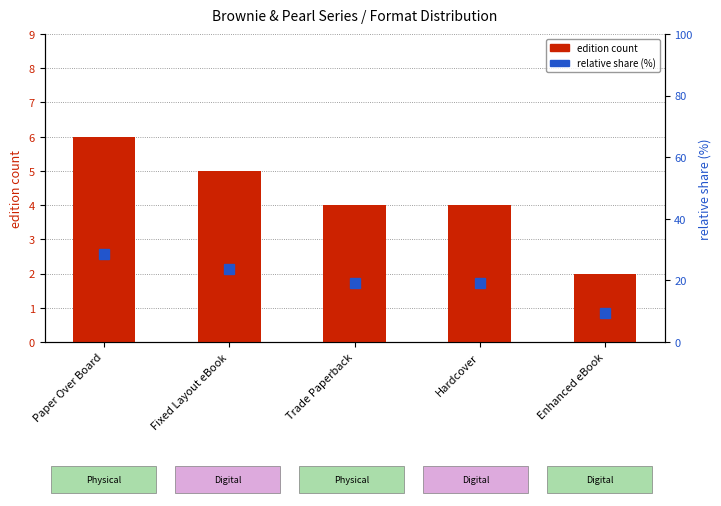

Which category has the highest value across all series?

Paper Over Board